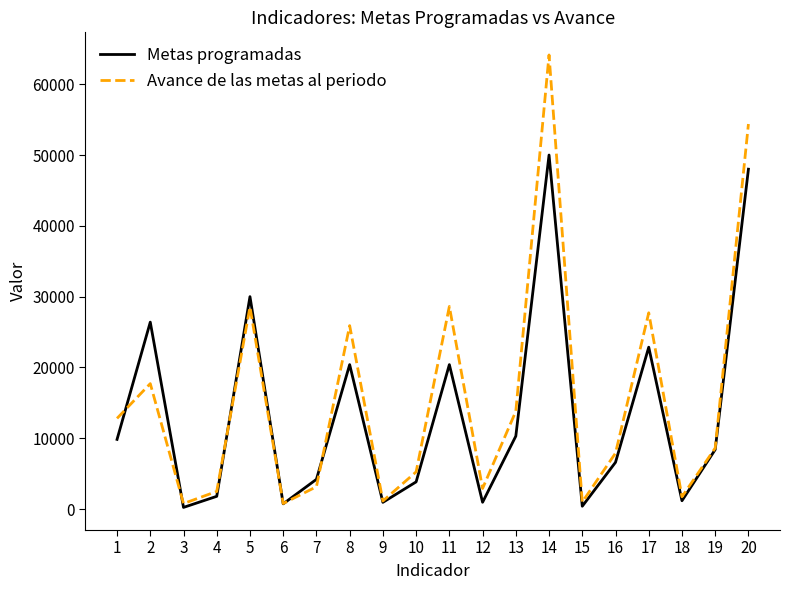

What is the minimum value for Avance de las metas al periodo?

776